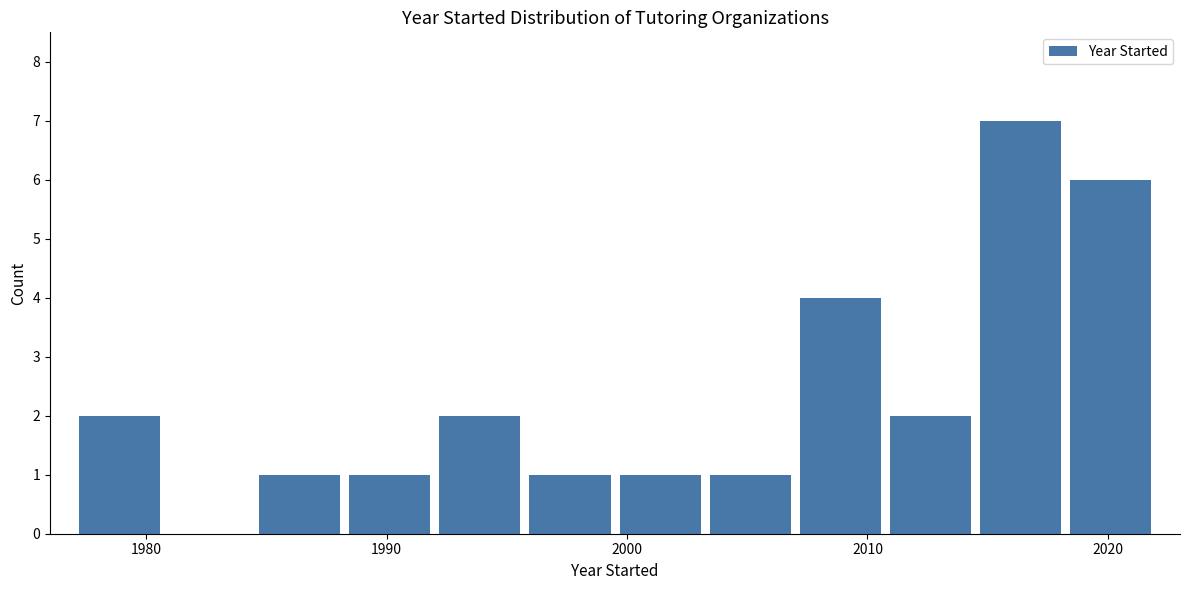

Read against the x-axis, roughly where is the centre of the tallest bar?

2016